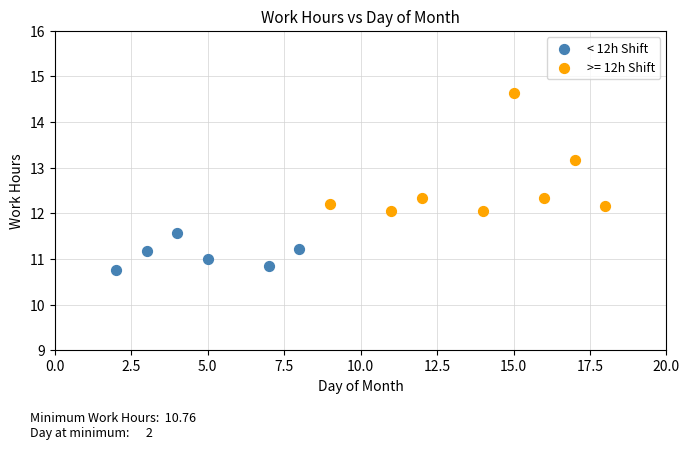

Which series contains the highest Y value?

>= 12h Shift